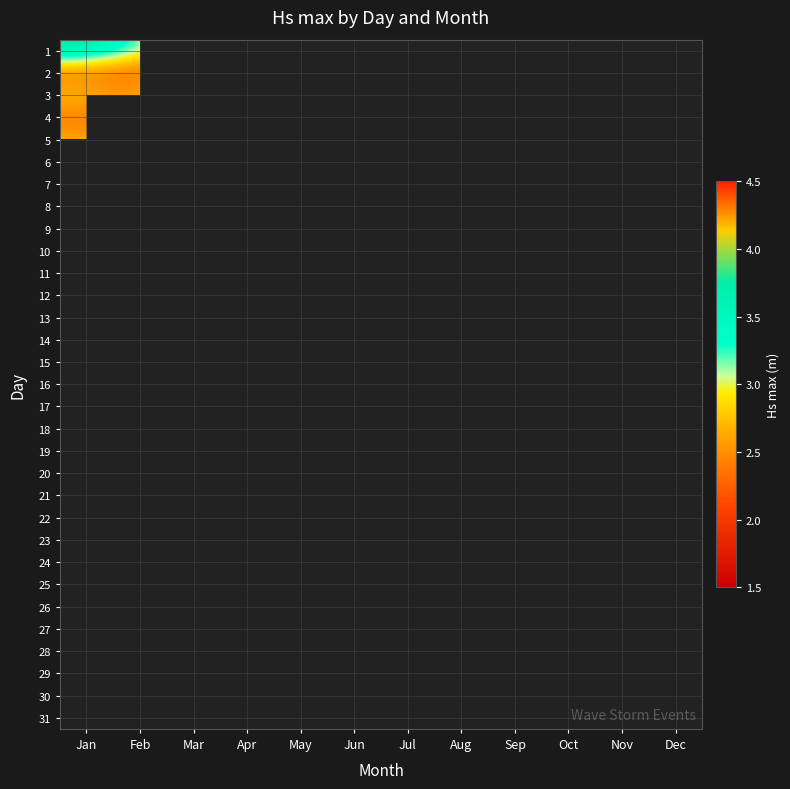

Count the number of categories in the chart.

12